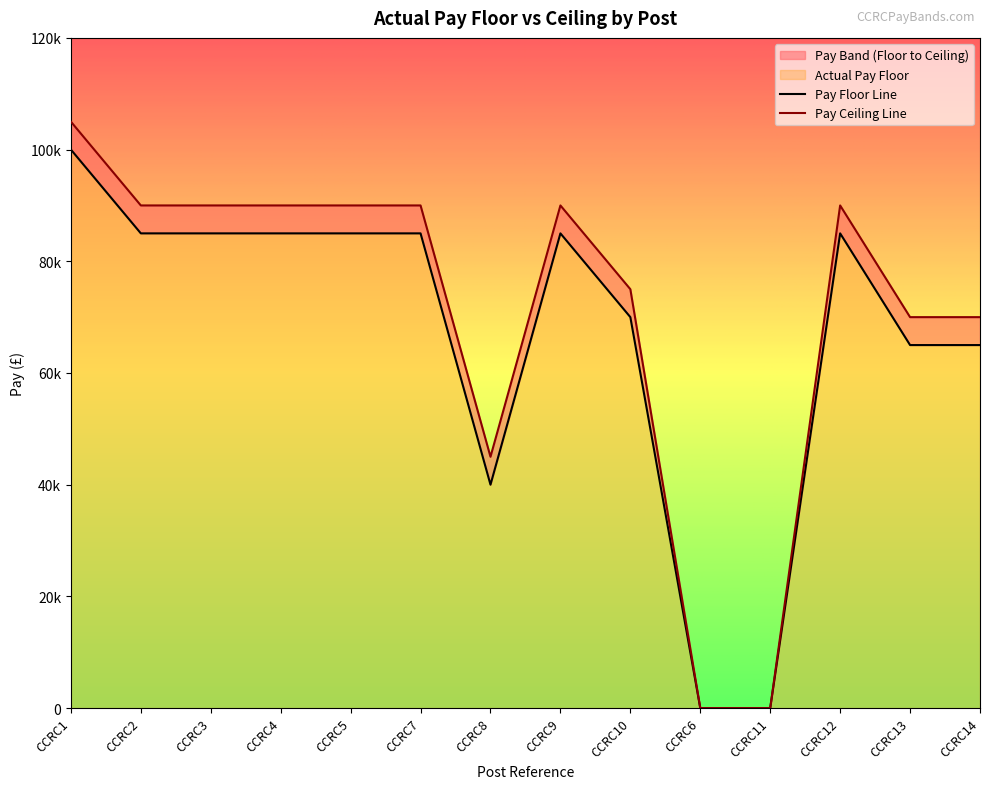

Where is Actual Pay Ceiling nearest to the value 52499?

CCRC8